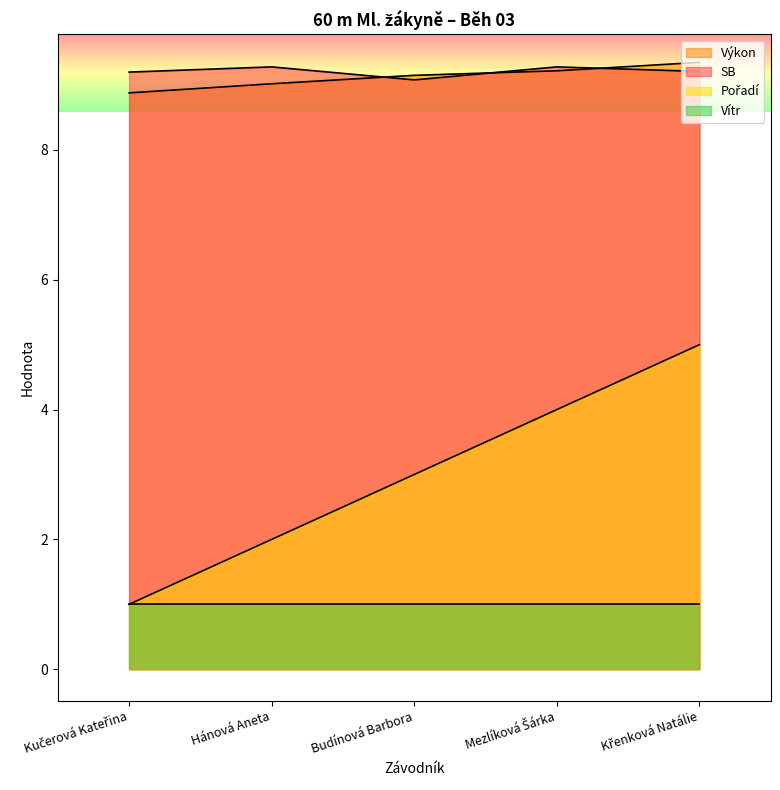

What is the maximum value for SB?

9.3